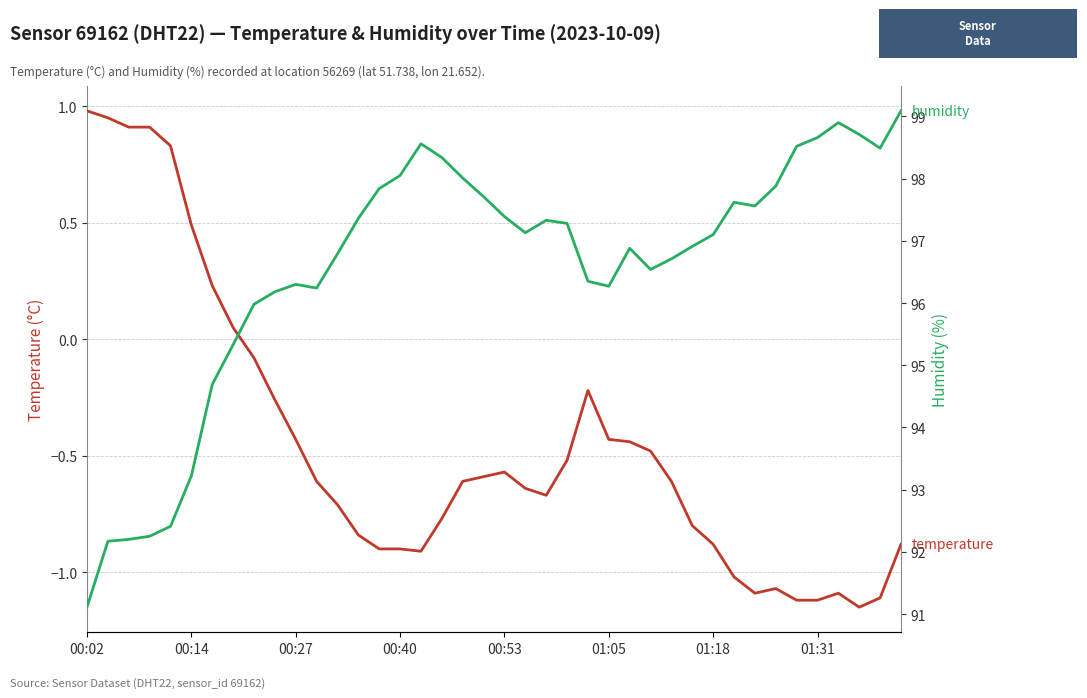

What is the total value across all series at 39?

98.2